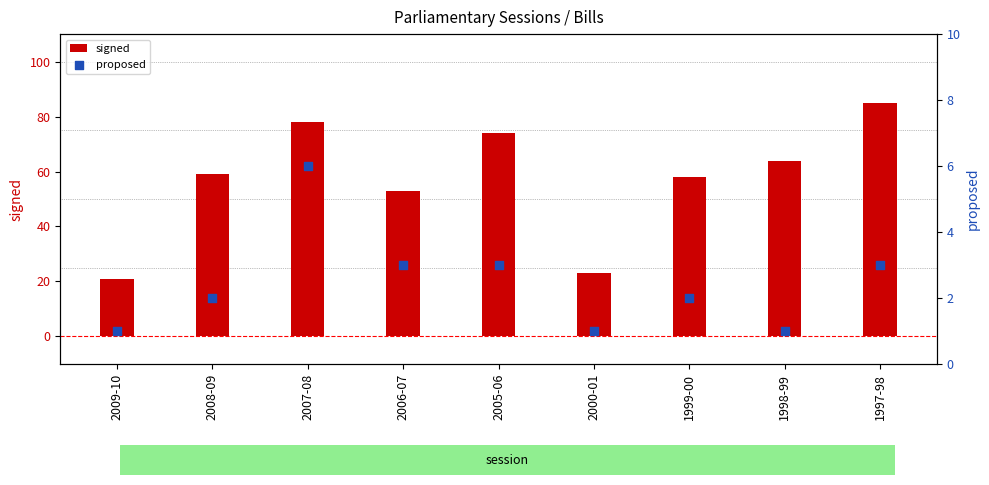

Which series contains the highest Y value?

signed